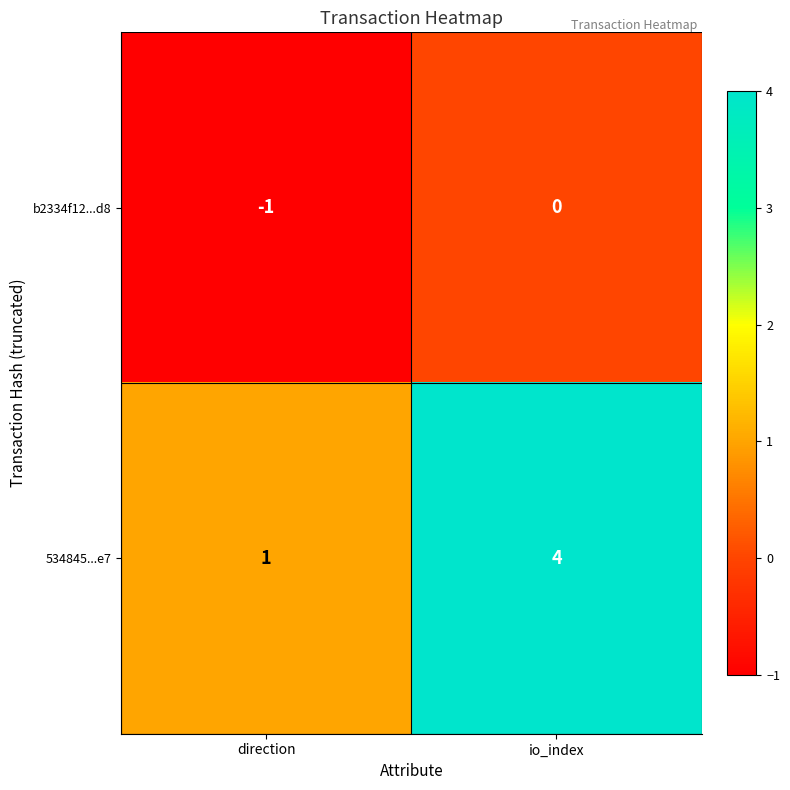

Where is 534845...e7 nearest to the value 2?

direction